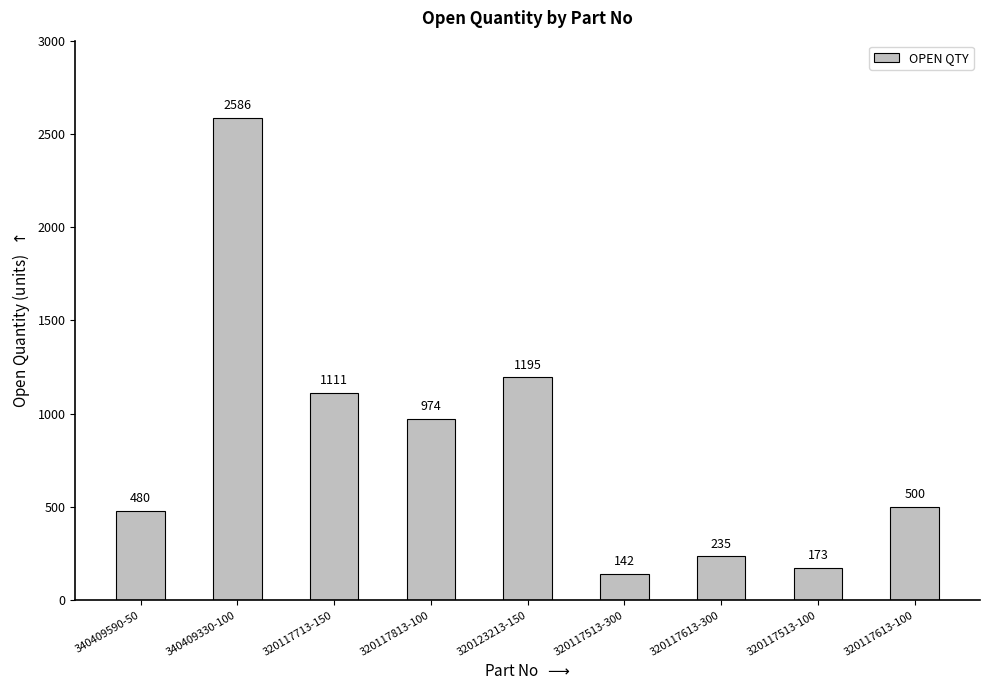

Reading right to left, list all the values displayed in this chart.

500	173	235	142	1195	974	1111	2586	480